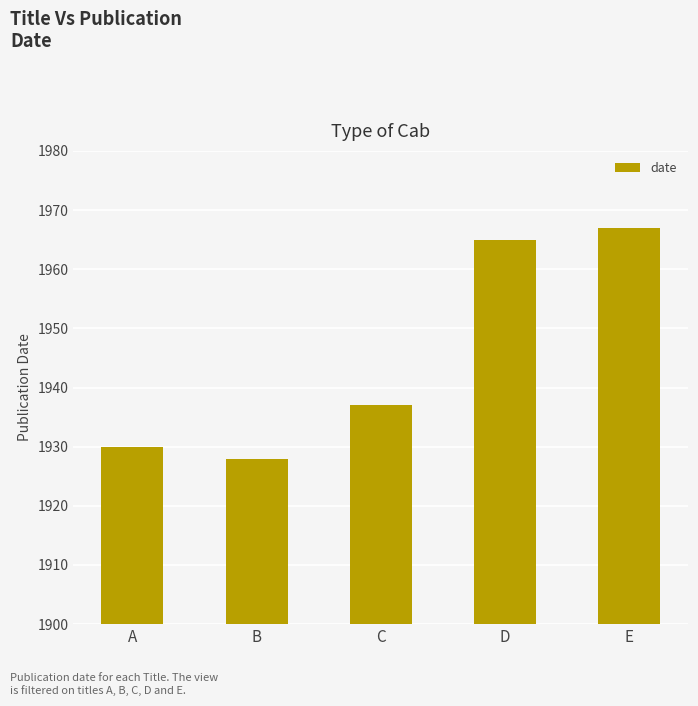

How many data points are less than 1937?

2